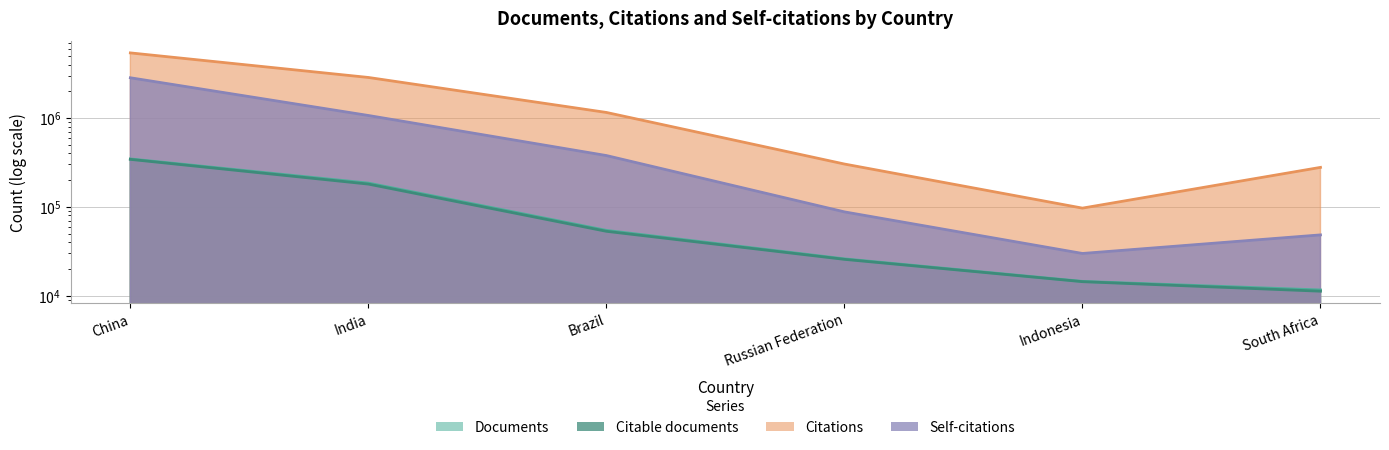

At Russian Federation, list the series in order from smallest to largest.

Citable documents, Documents, Self-citations, Citations